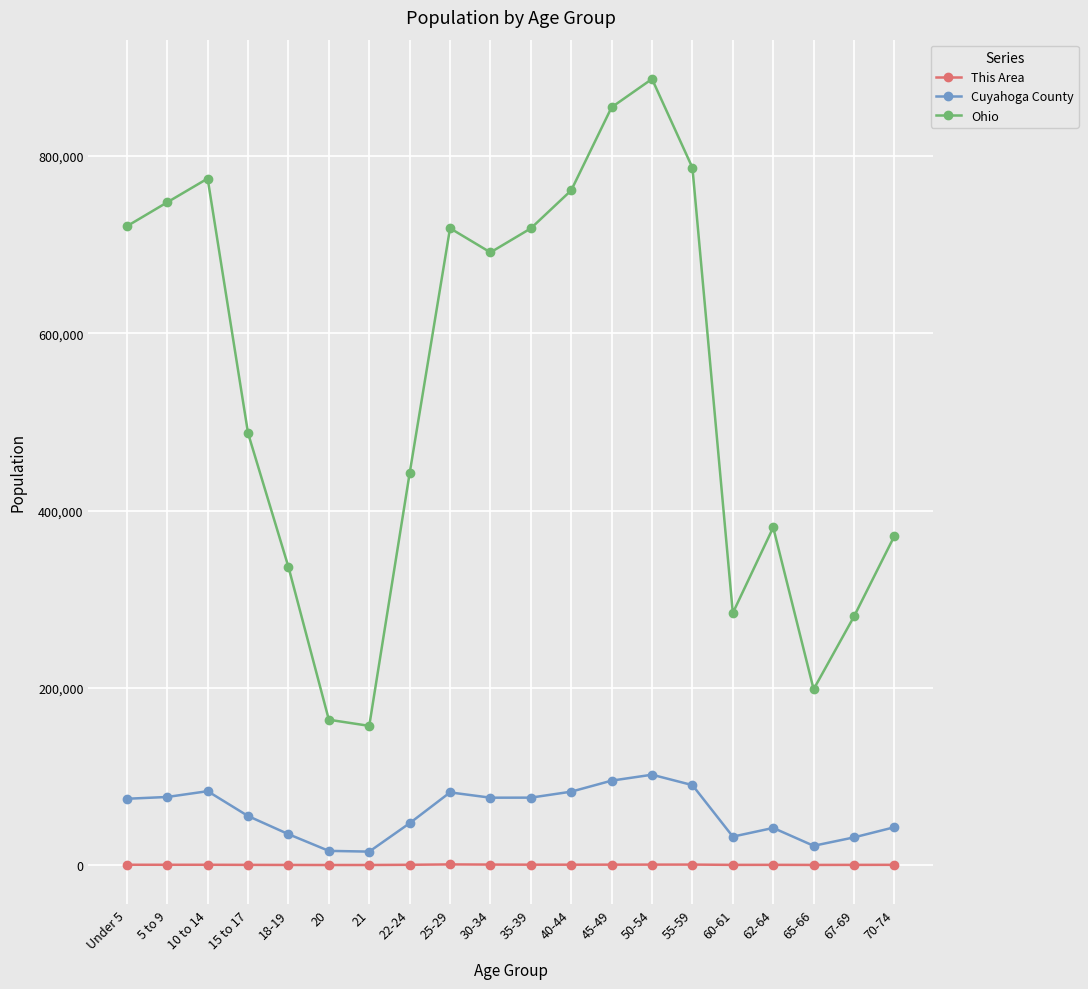

In Ohio, how many points are higher than both neighbors (excluding endpoints)?

4